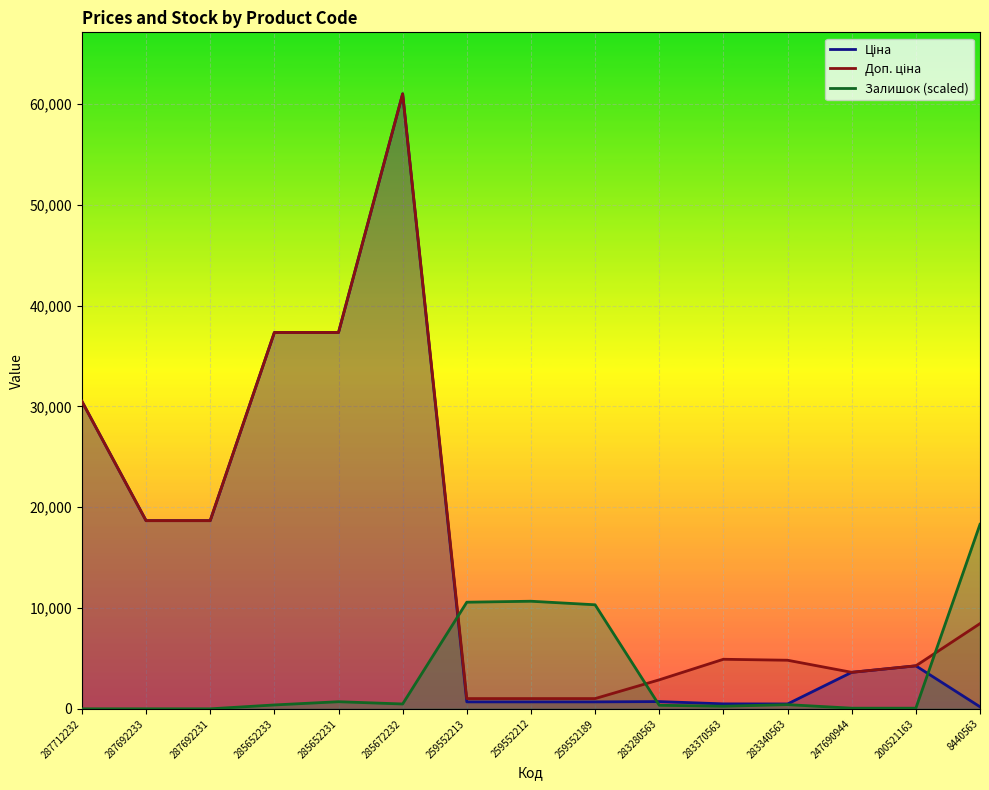

After their last crossing, which series has the higher values: Доп. ціна or Залишок?

Залишок